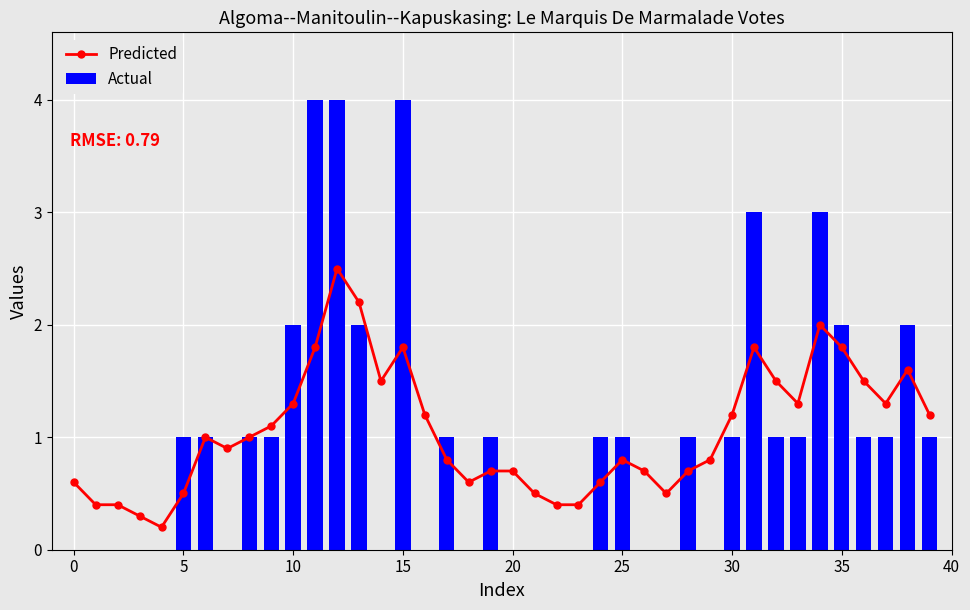

List the series in order of their peak value, highest first.

Actual, Predicted